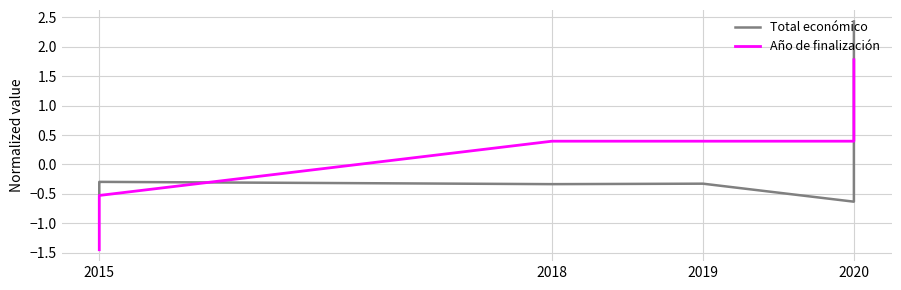

True or false: Total económico and Año de finalización cross at least once.

True